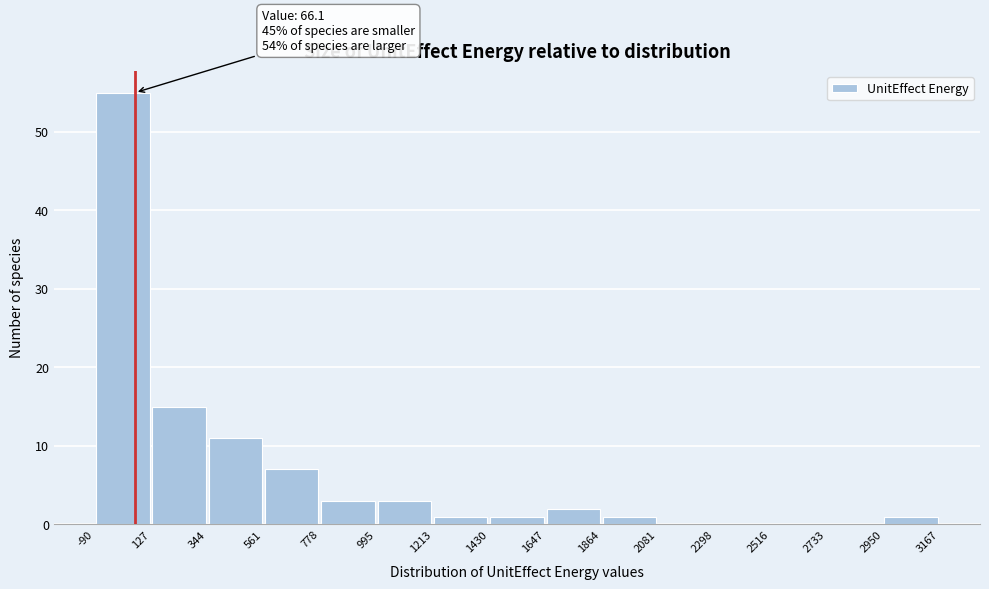

Over which range of the x-axis is the bar tallest?

-90 to 127